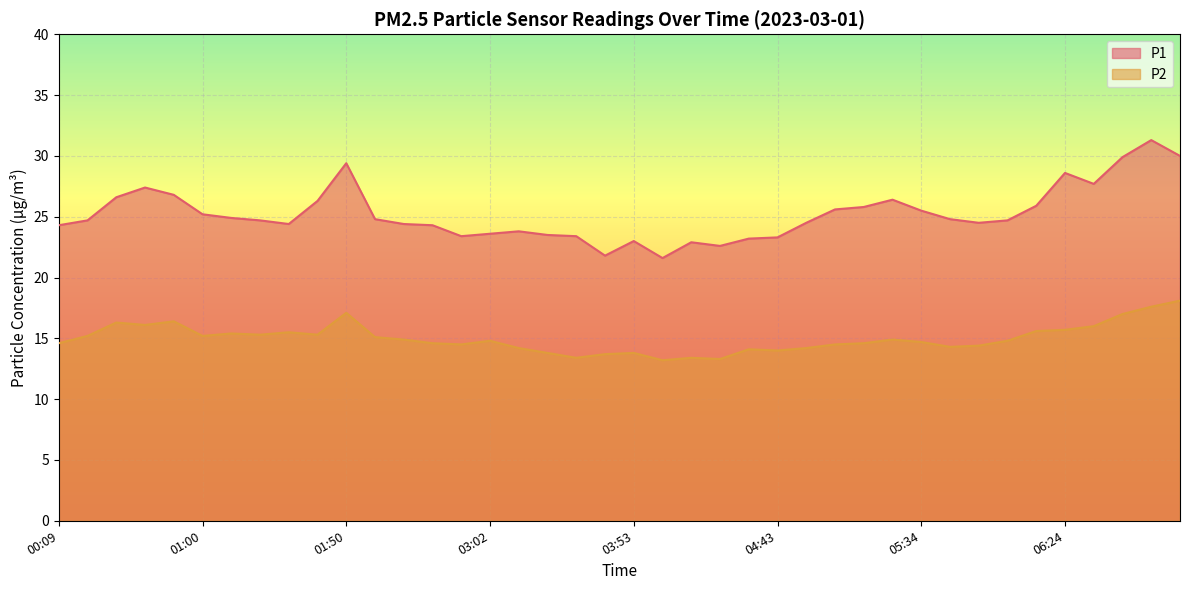

Rank the series by their average value, from lowest to highest.

P2, P1